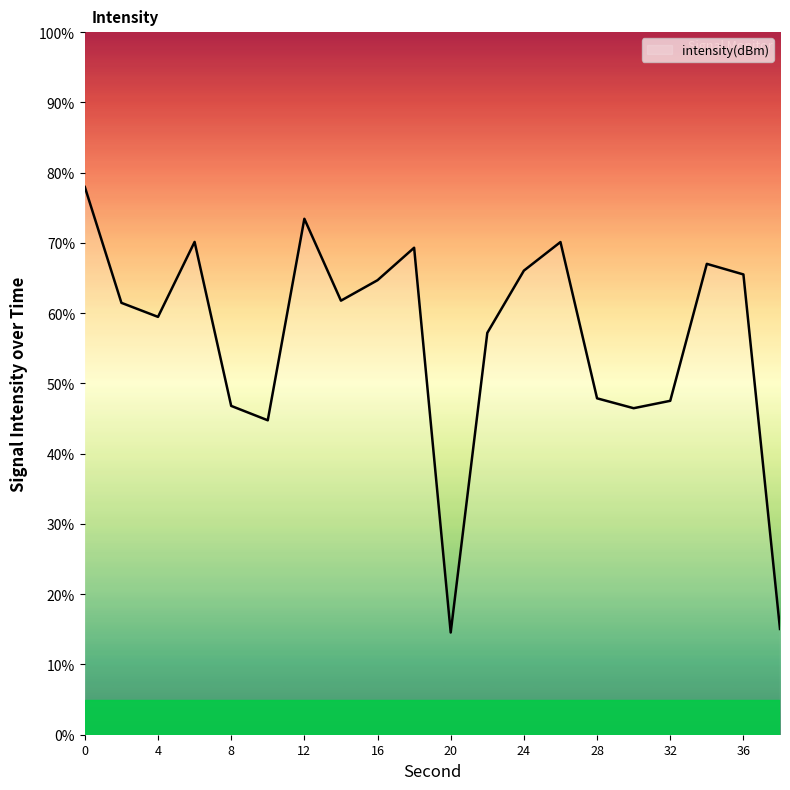

How many distinct data groups are displayed?

1